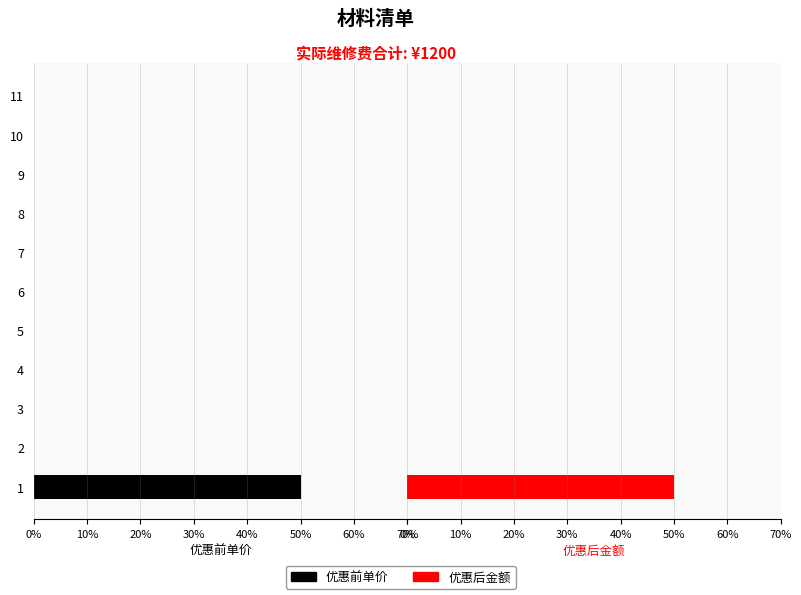

Which series has the largest total across all categories?

优惠前单价